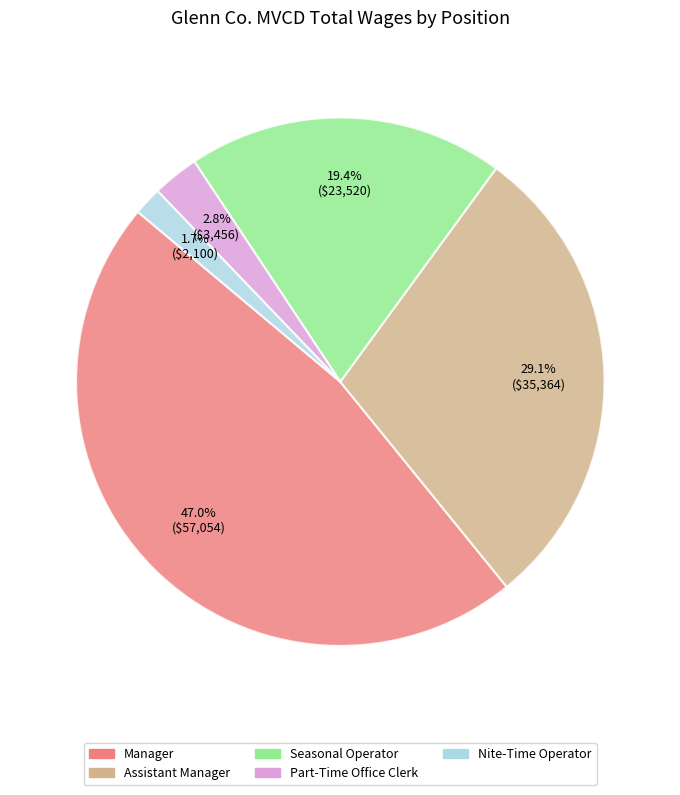

Combined, do Part-Time Office Clerk and Manager account for over 50%?

No